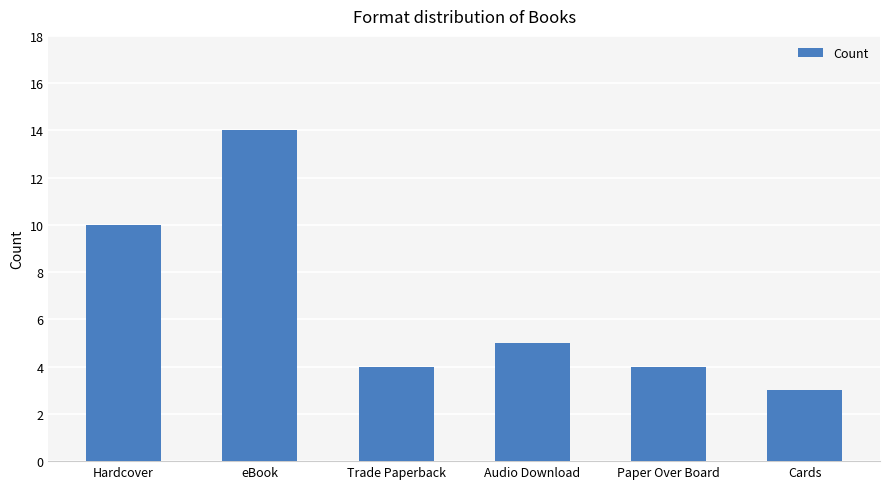

What is the label of the 6th bar from the right?

Hardcover